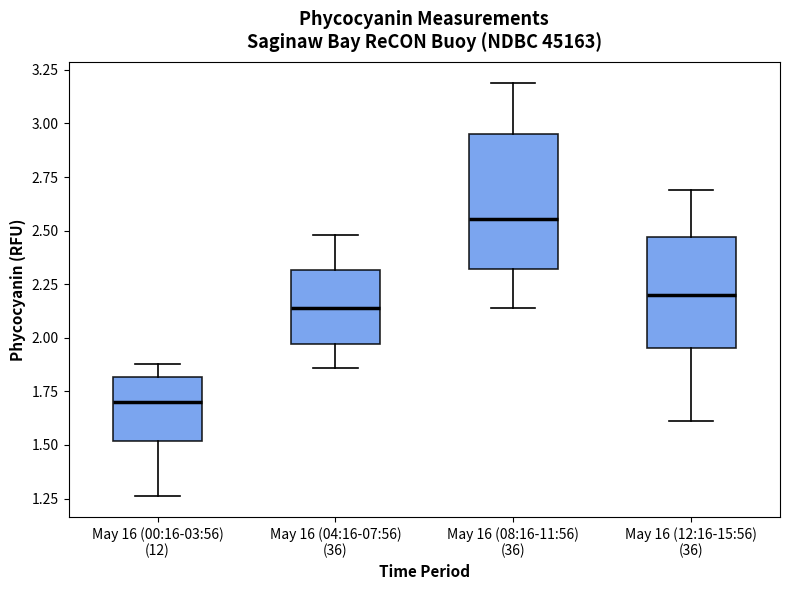

Where is the lower edge of the box for May 16 (00:16-03:56) (12) on the y-axis? The values are not printed on the chart, so give them approximately, as read against the axis.

1.50